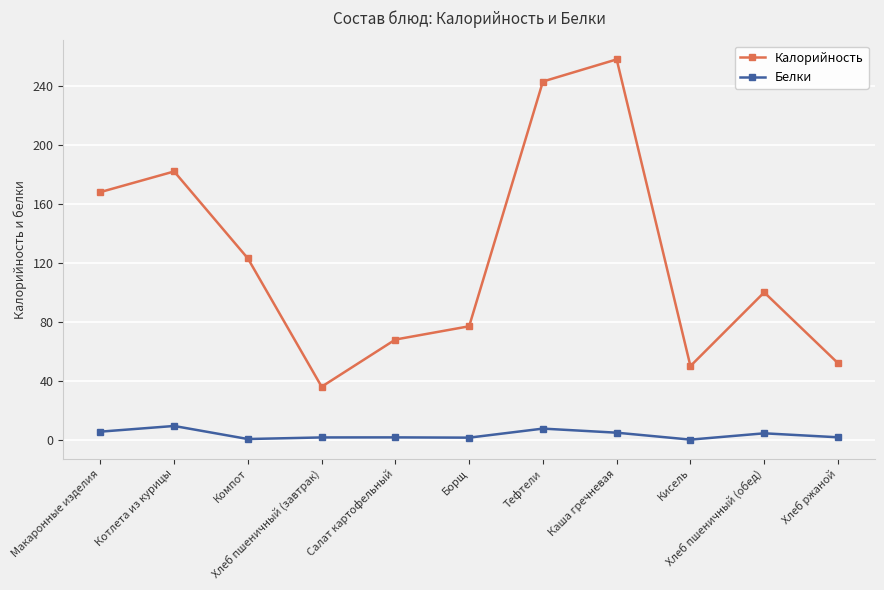

List the series in order of their peak value, lowest first.

Белки, Калорийность